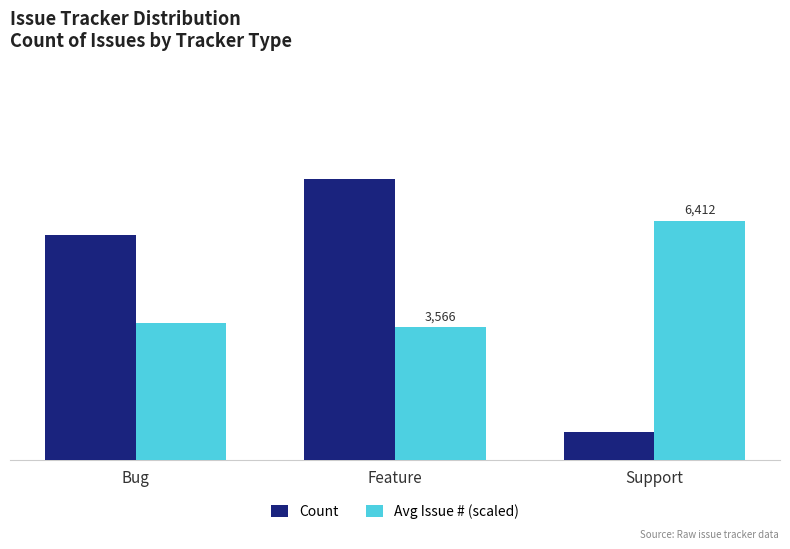

What is the sum of all Count values?

19.0